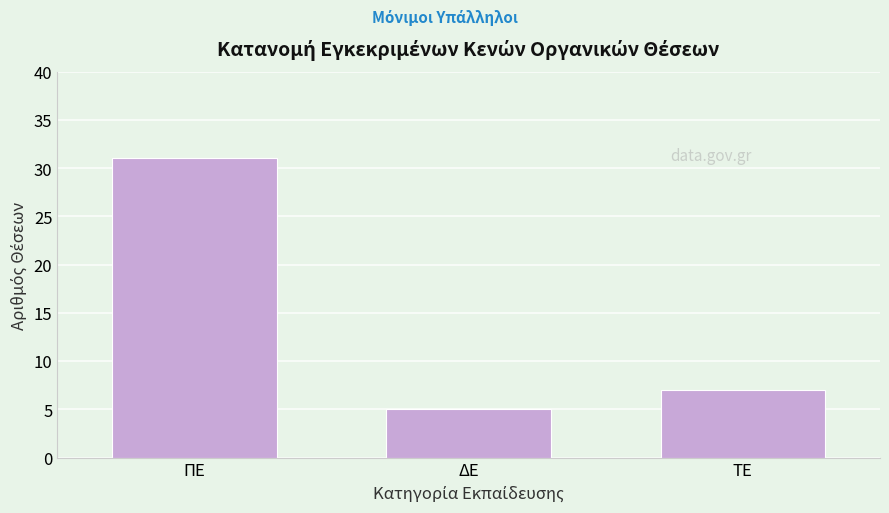

Reading right to left, list all the values displayed in this chart.

ΤΕ=7	ΔΕ=5	ΠΕ=31